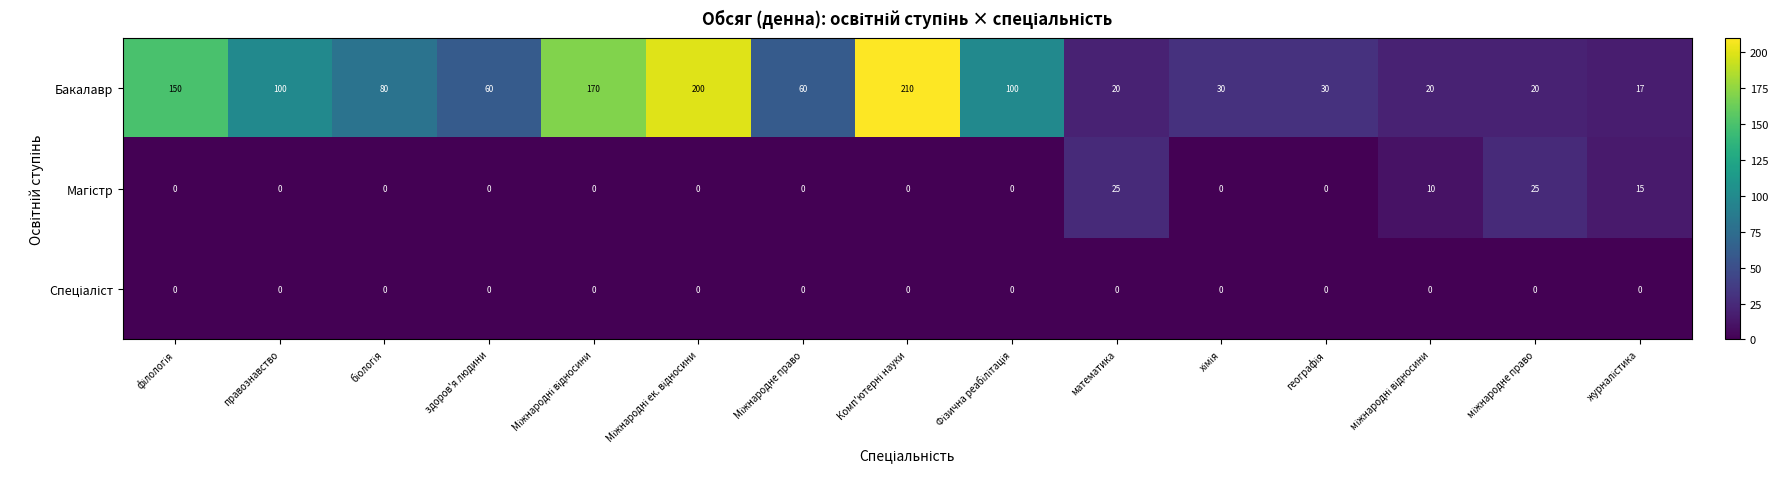

What is the highest value of the Бакалавр series?

210